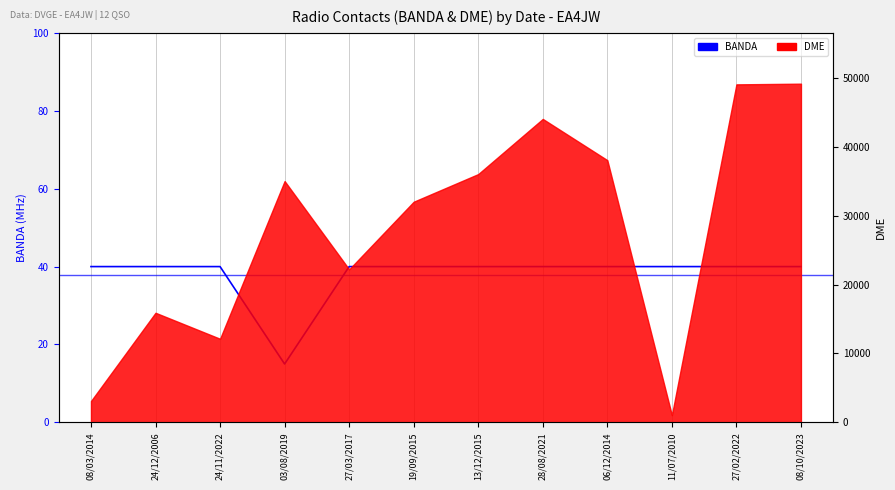

What is the label of the 9th point from the left?

06/12/2014